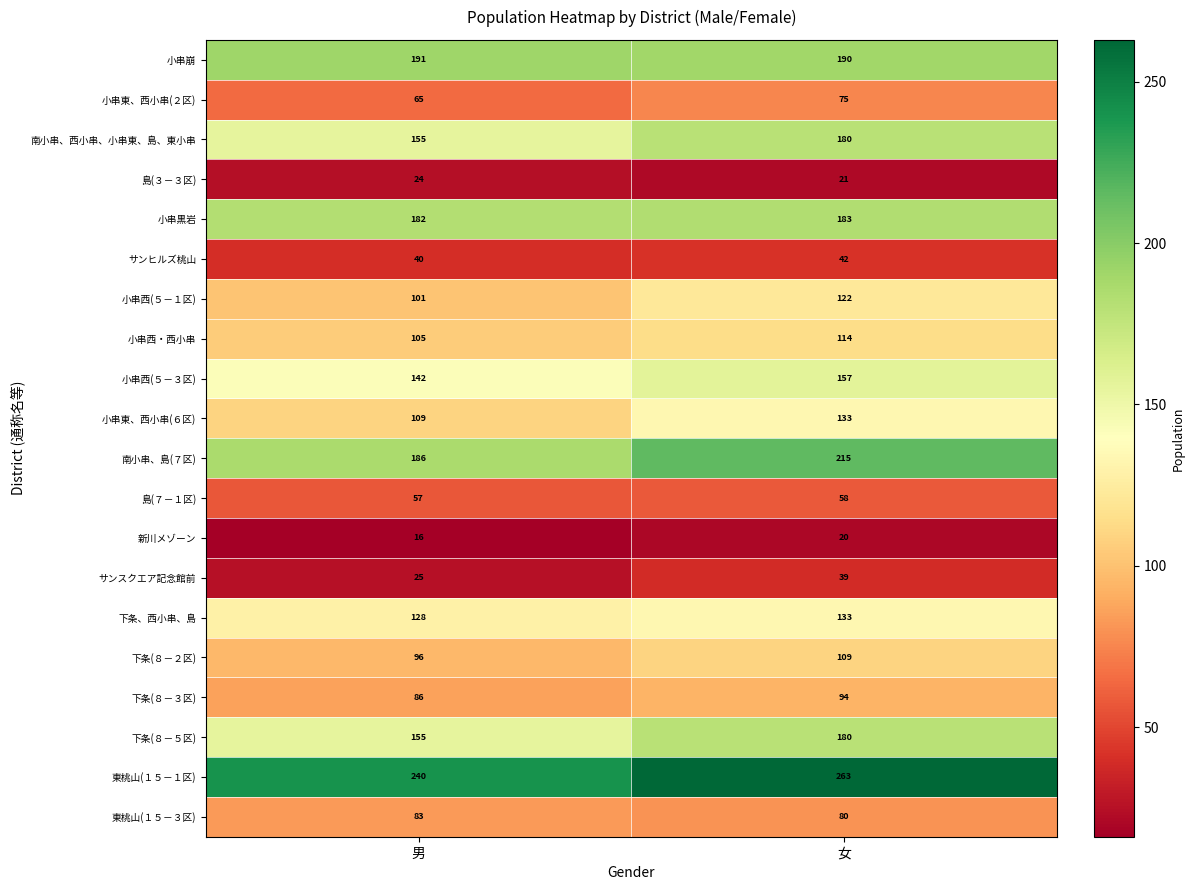

How many values in the 小串西(５－１区) series are below 122?

1